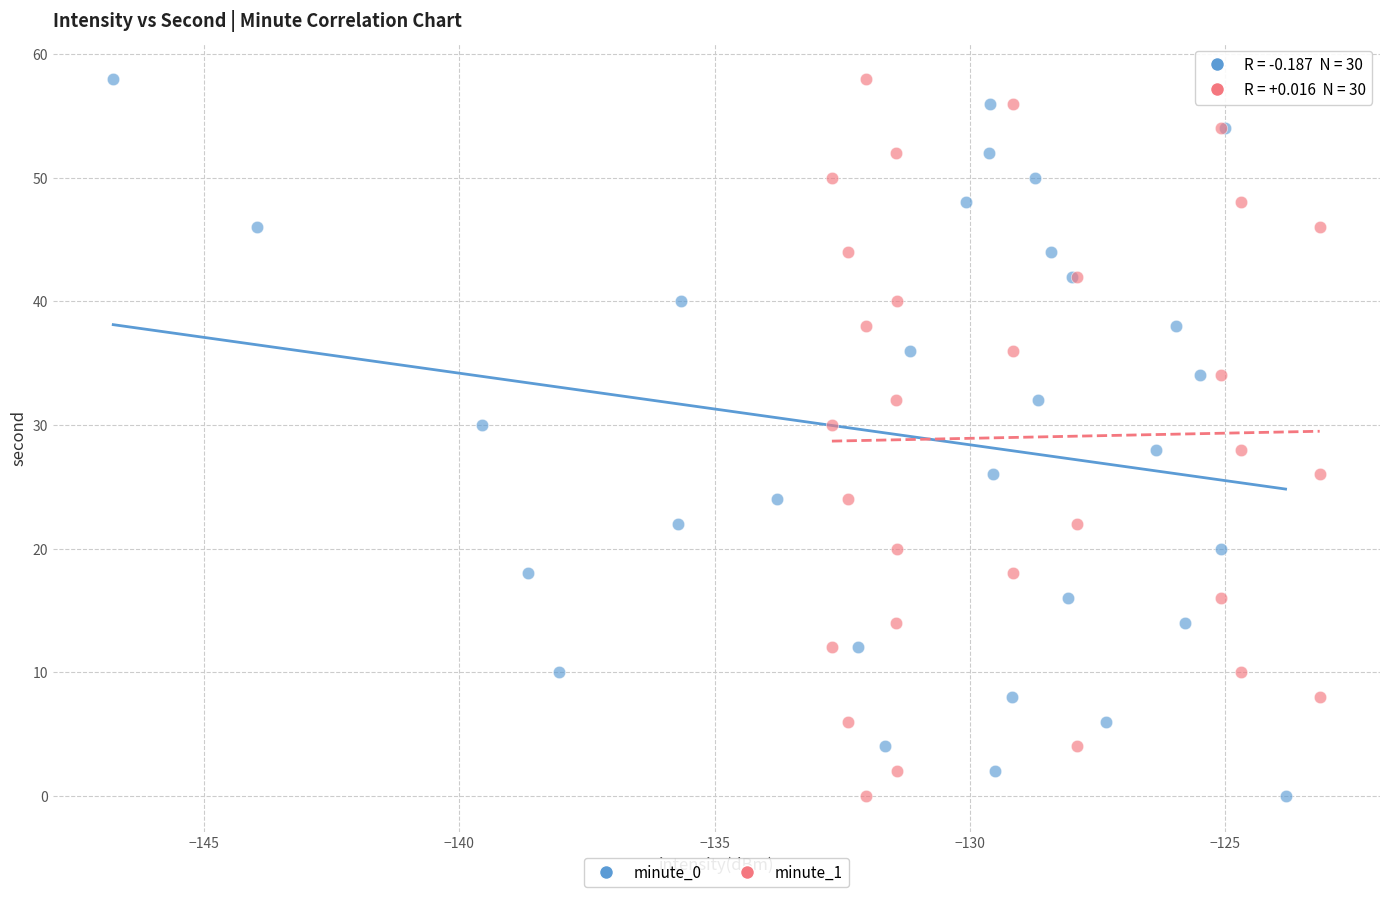

What are all the series names shown in the legend?

minute_0, minute_1